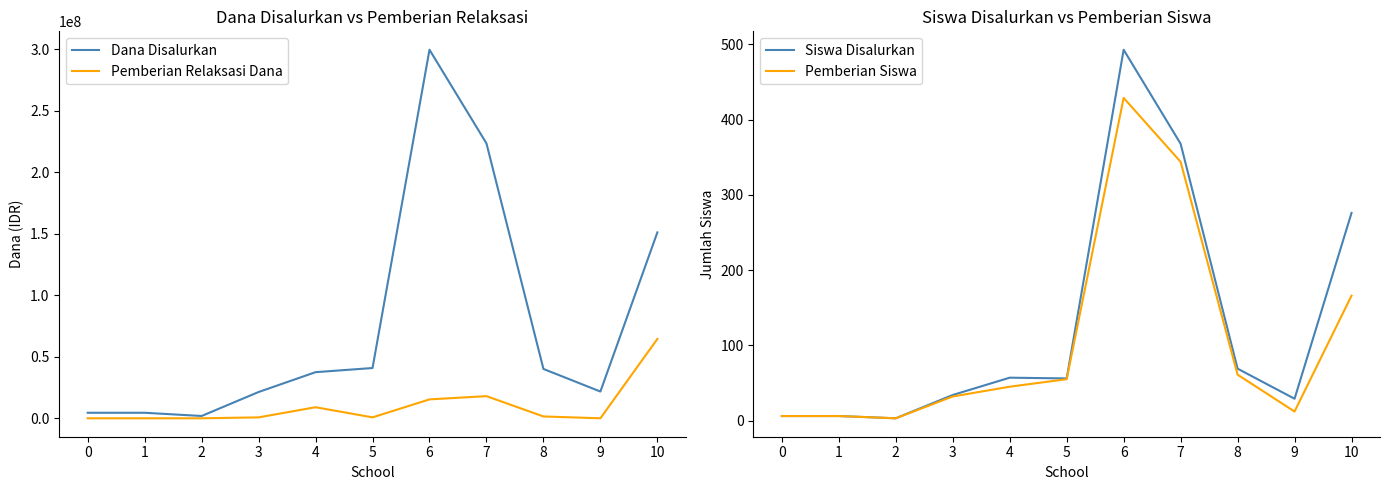

Reading right to left, extract all data points from this chart.

Dana Disalurkan: 10=151125000	9=21750000	8=40125000	7=223500000	6=299625000	5=40875000	4=37500000	3=21375000	2=1875000	1=4500000	0=4500000
Pemberian Relaksasi Dana: 10=64500000	9=0	8=1500000	7=18000000	6=15375000	5=750000	4=9000000	3=750000	2=0	1=0	0=0
Siswa Disalurkan: 10=276	9=29	8=69	7=368	6=493	5=56	4=57	3=34	2=3	1=6	0=6
Pemberian Siswa: 10=166	9=12	8=61	7=344	6=429	5=55	4=45	3=32	2=3	1=6	0=6